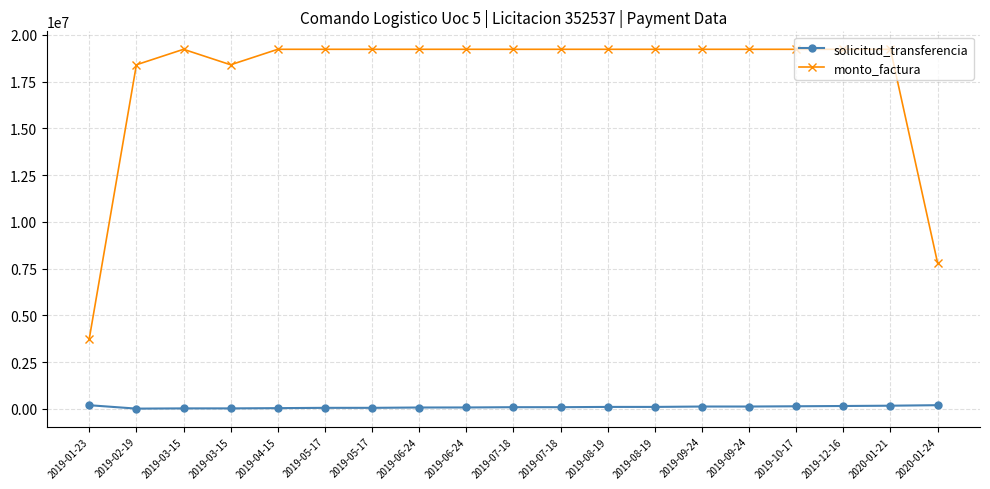

Read the monto_factura value at 2019-08-19, to the nearest 50.

19228000